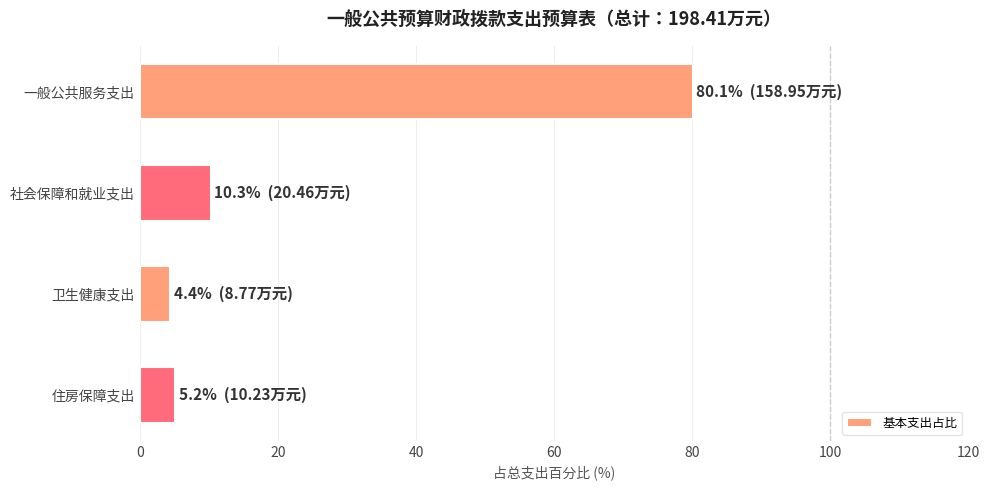

What is the difference between the maximum and minimum values?

75.7